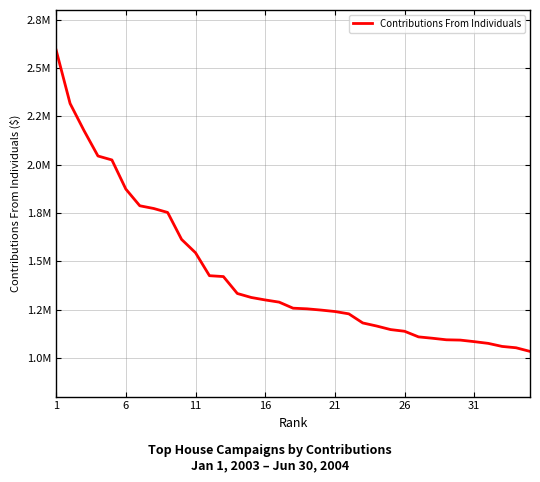

What is the difference between the maximum and minimum values?

1558444.1